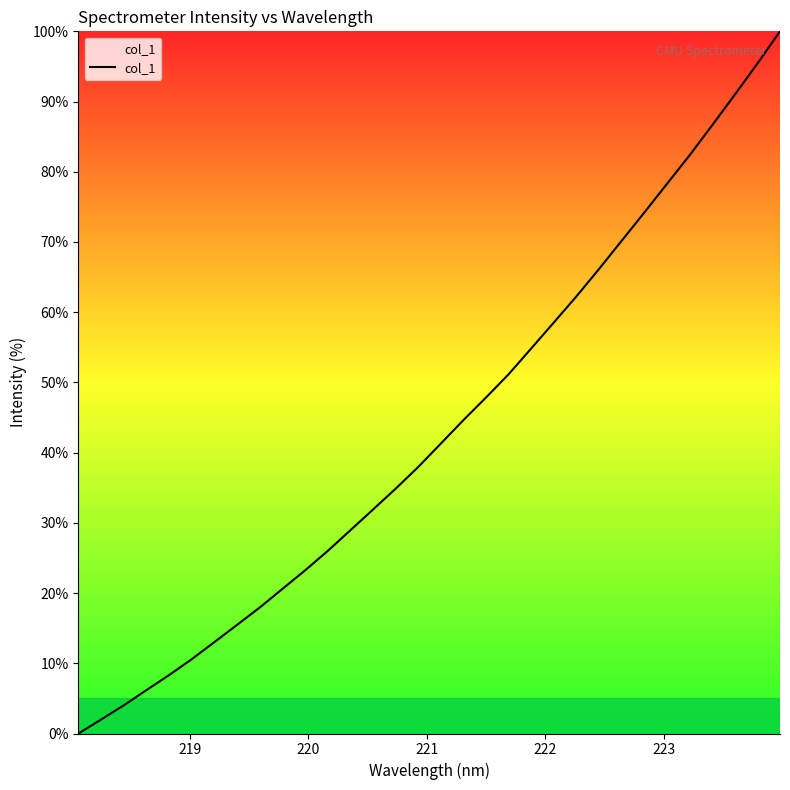

What is the greatest value displayed?

100.0